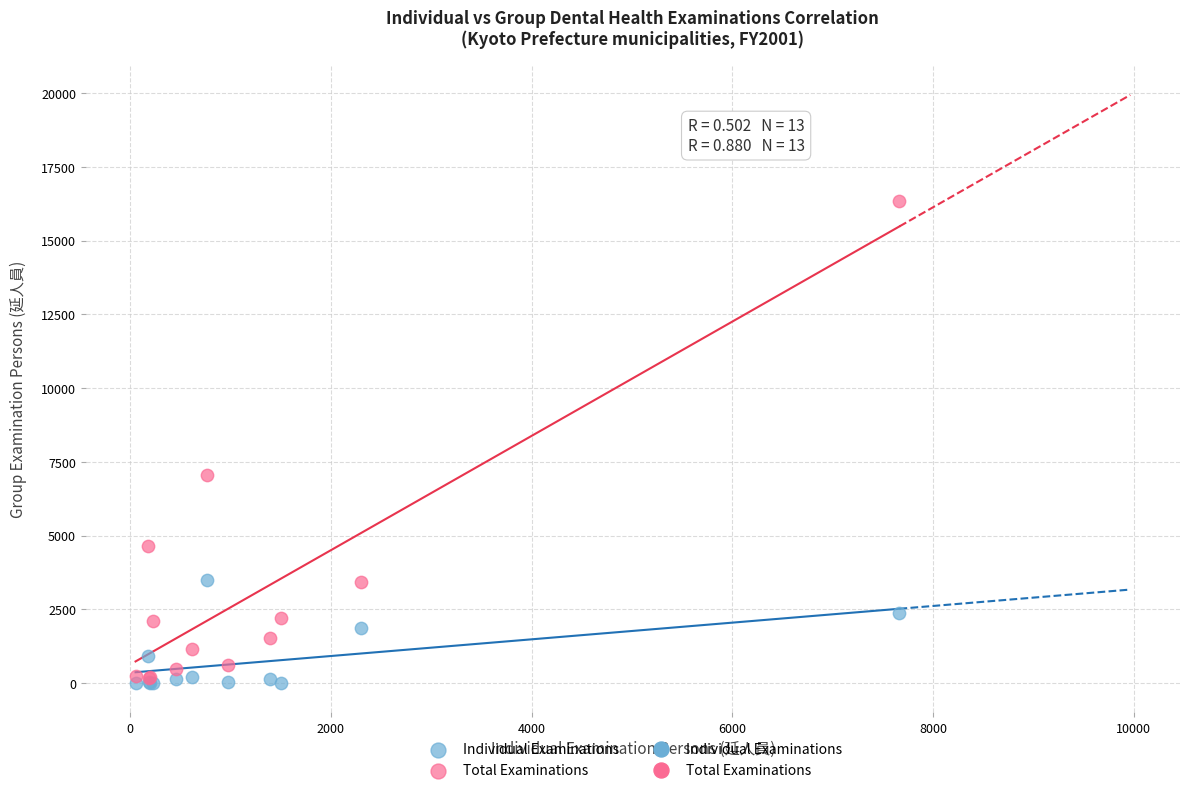

Which series has the widest spread of Y values?

Total Examinations